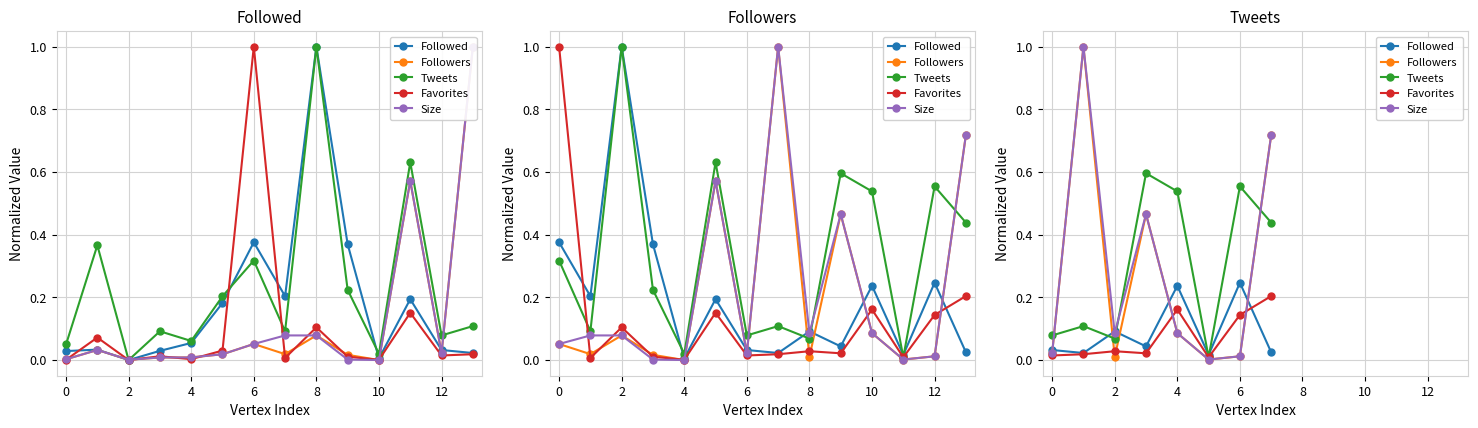

How many interior local valleys does the Followers series have?

2